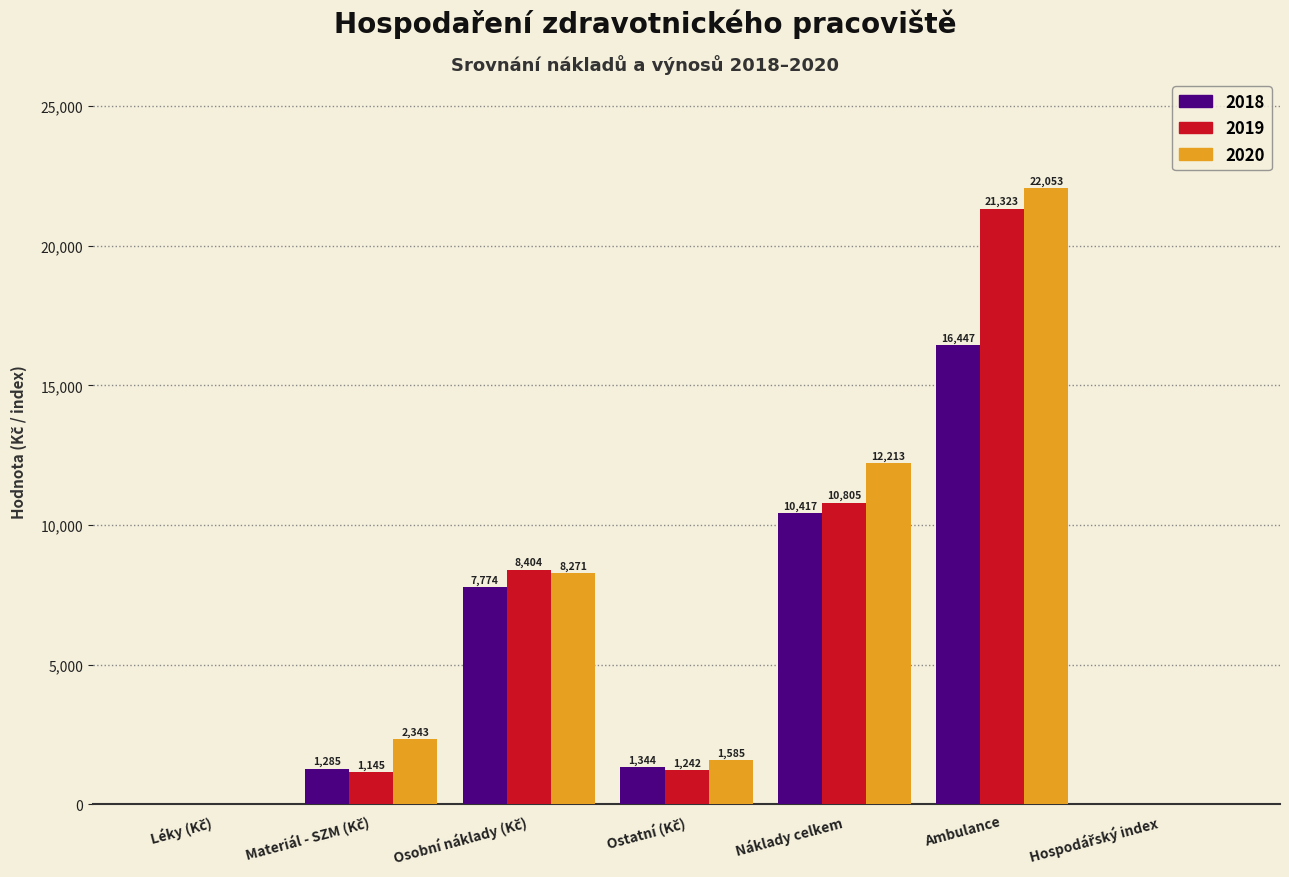

Where is 2020 nearest to the value 11027?

Náklady celkem